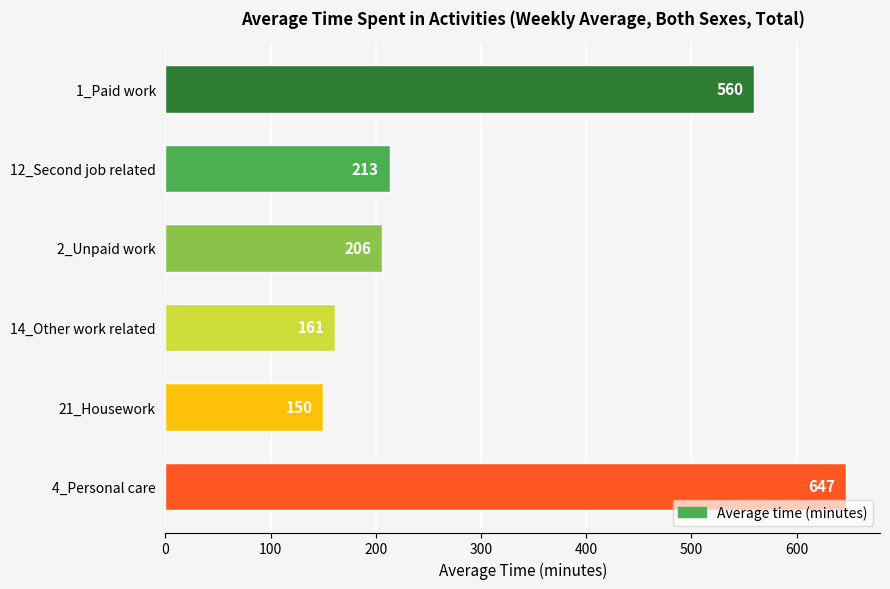

What is the difference between the maximum and minimum values?

497